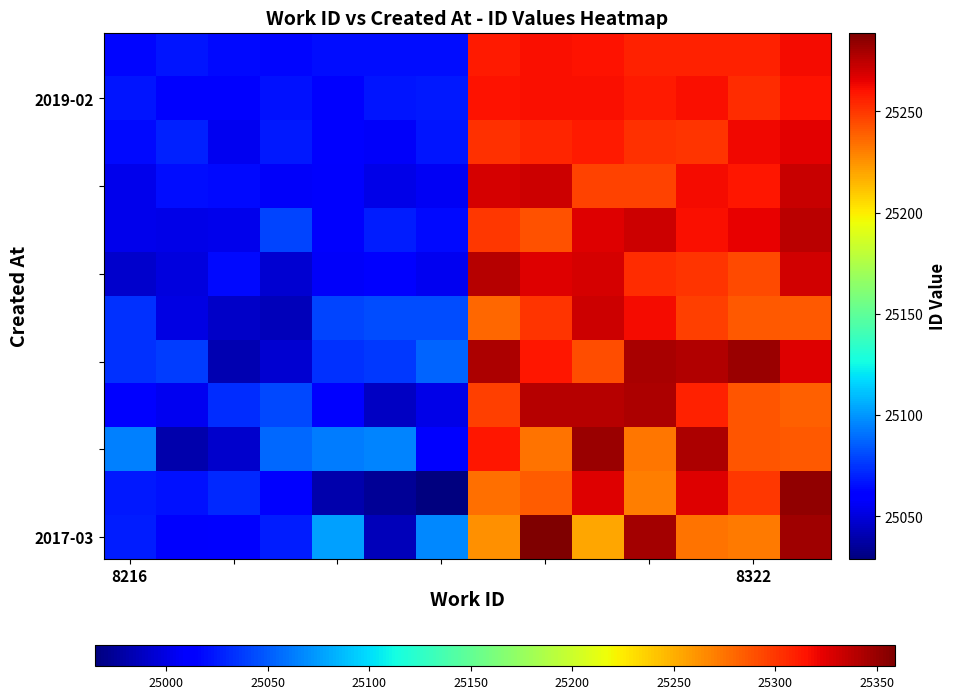

What is the minimum value shown in the chart?

25029.0